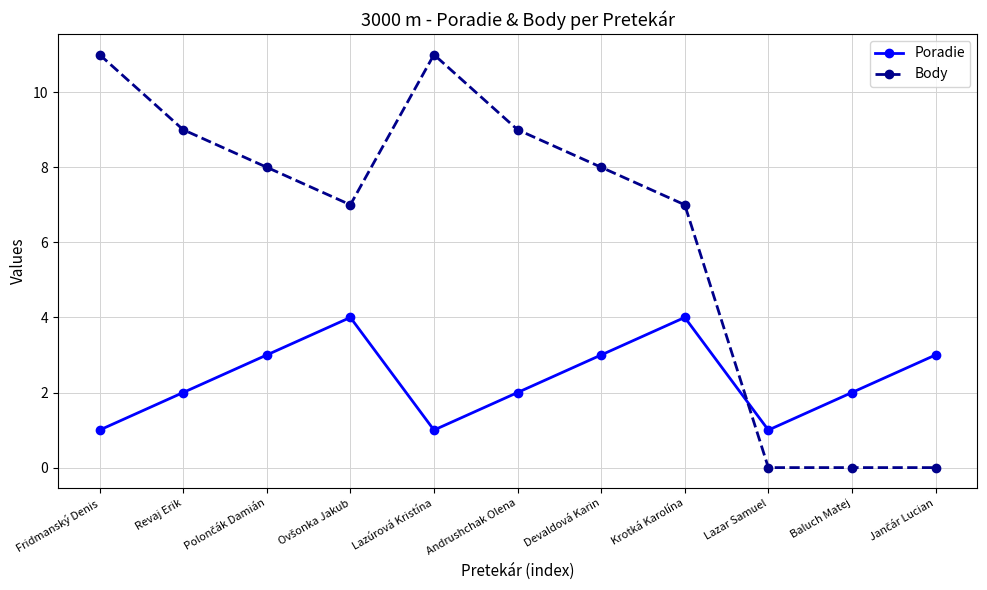

What is the difference between the maximum and second lowest values in the Body series?

11